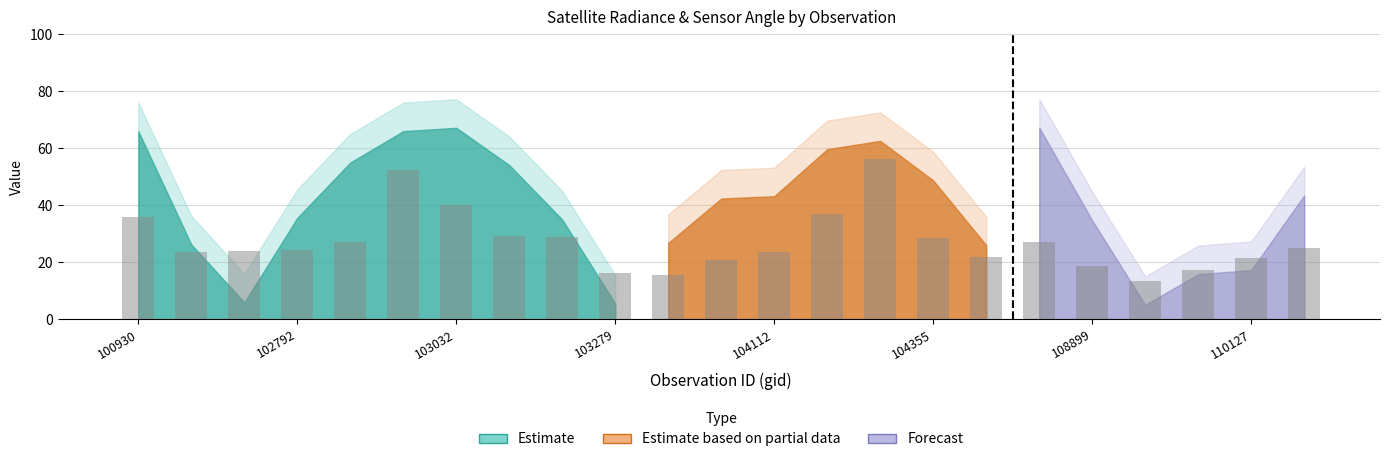

What is the sum of the satz values at 103160 and 102551?

61.1